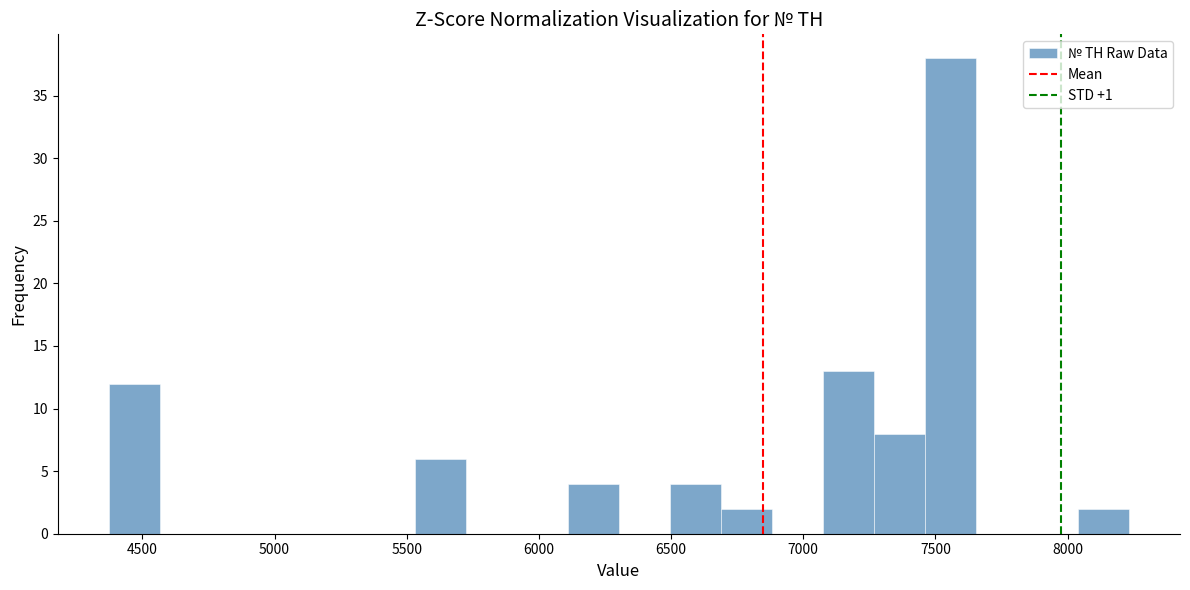

Around what value on the x-axis is the tallest bar? Give the approximate position of its centre, as read against the axis.

7550